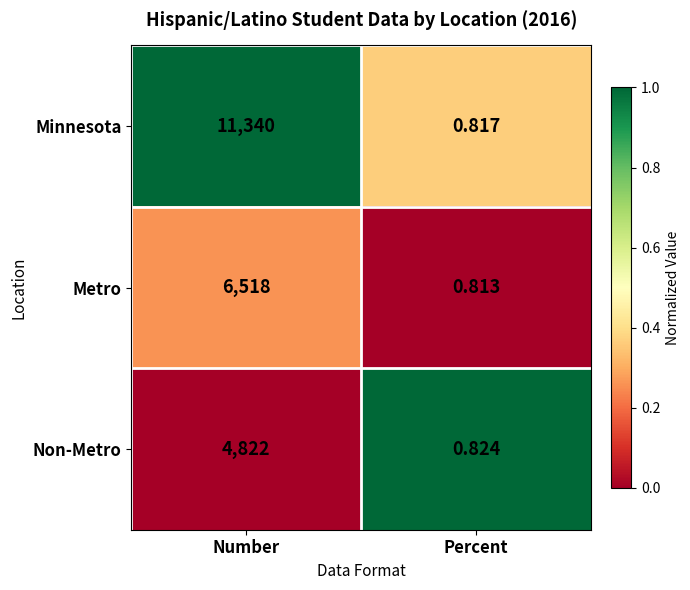

Rank the series at Number from lowest to highest value.

Non-Metro, Metro, Minnesota